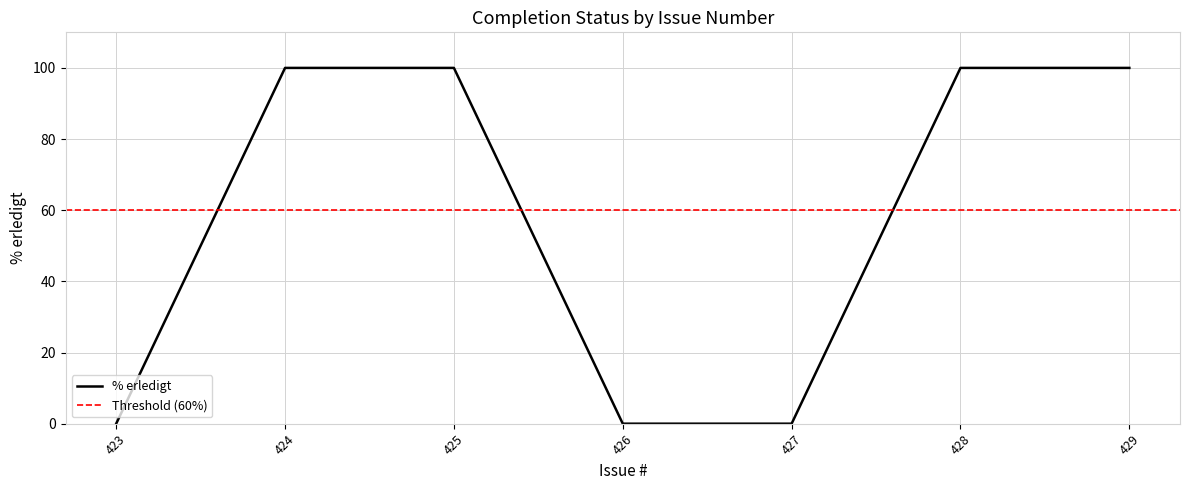

Reading left to right, list all the values displayed in this chart.

0	100	100	0	0	100	100